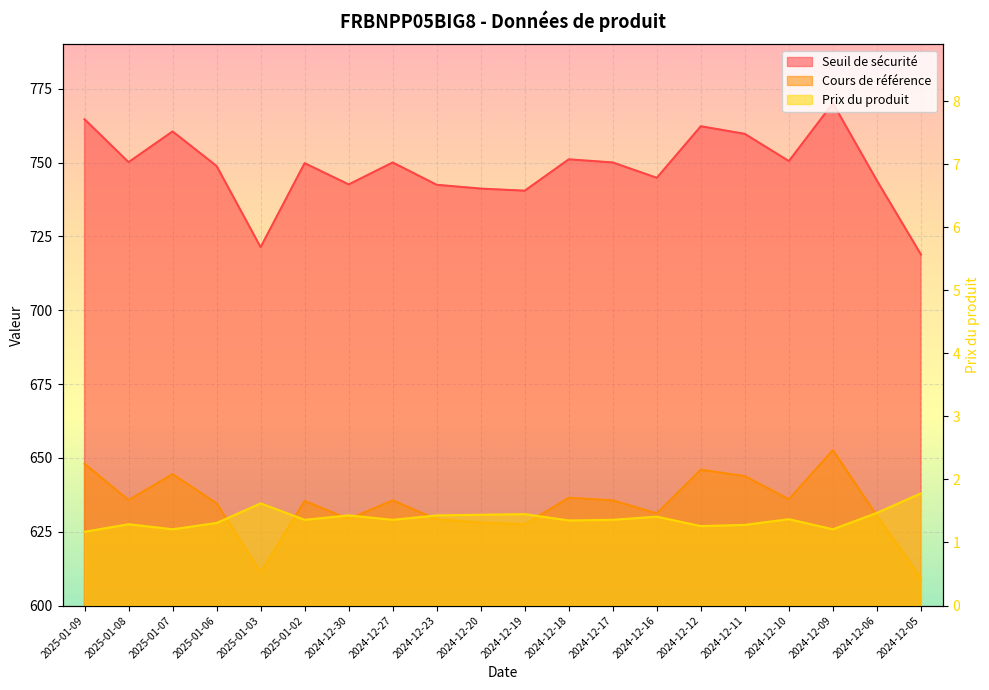

What is the label of the 10th point from the right?

2024-12-19